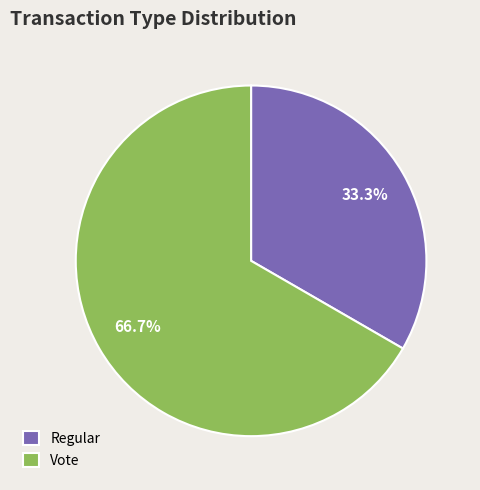

What is the total percentage of Vote and Regular?

100.0%